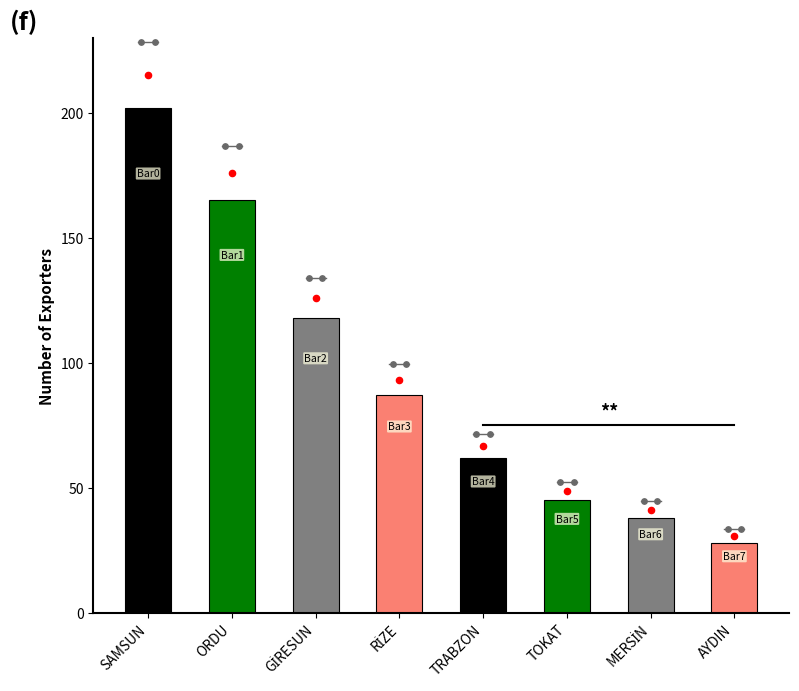

What is the ratio of the value at ORDU to the value at GİRESUN?

1.4